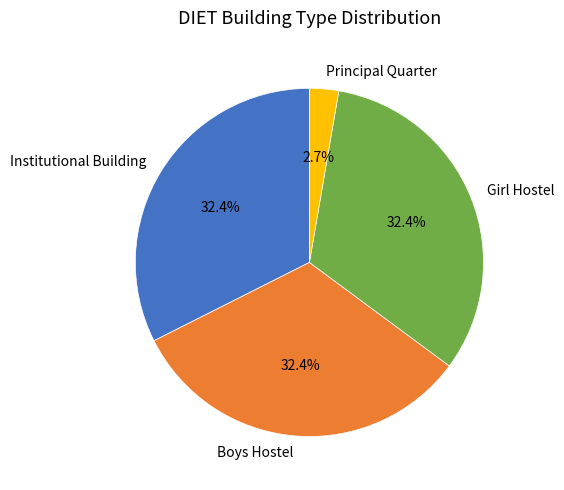

What percentage do Institutional Building and Girl Hostel together represent?

64.9%